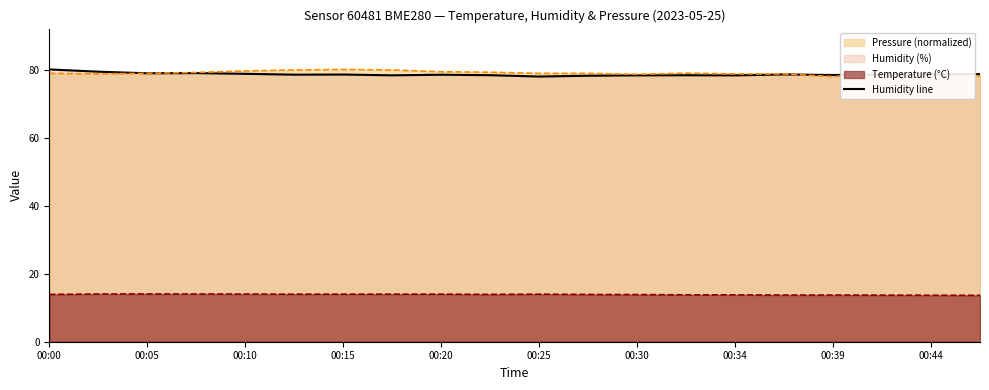

True or false: Temperature (°C) has a value of 13.8 at 00:34.

True